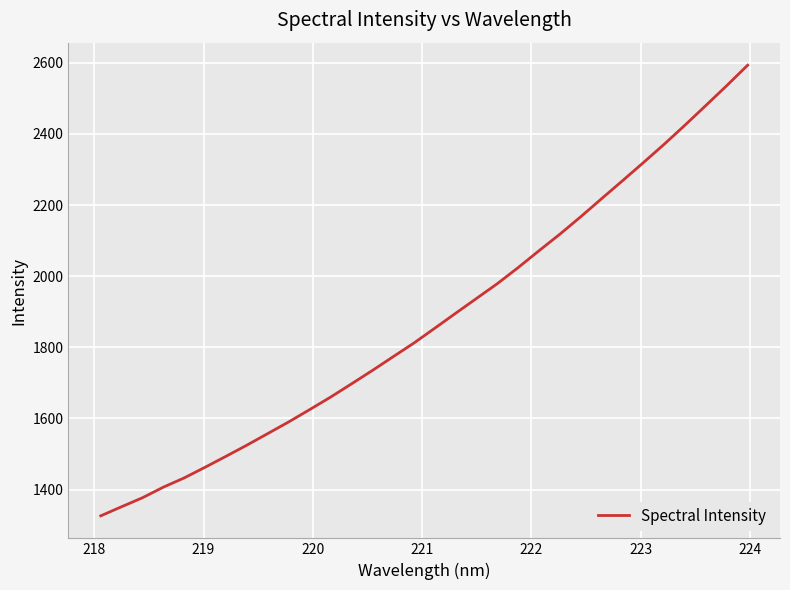

What is the smallest value displayed?

1326.1